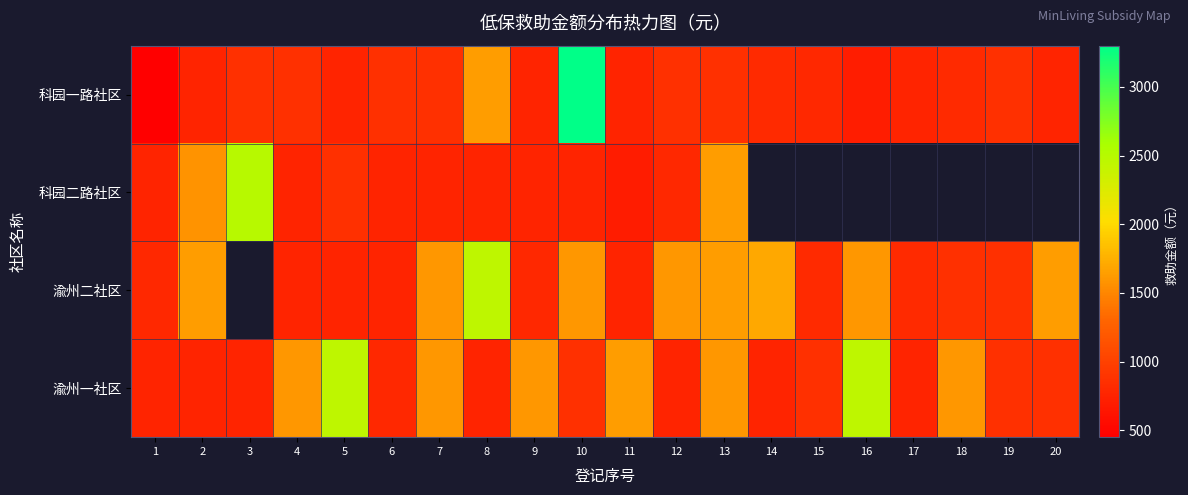

How many data points in 科园一路社区 are above 810?

9